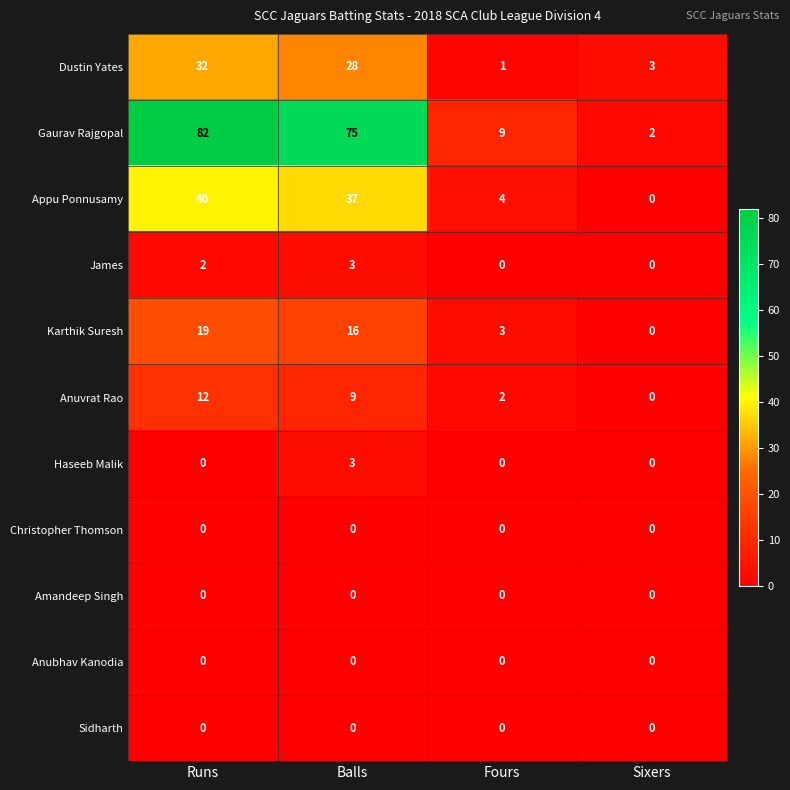

What value does the Gaurav Rajgopal series have at Fours, to the nearest 10?

10